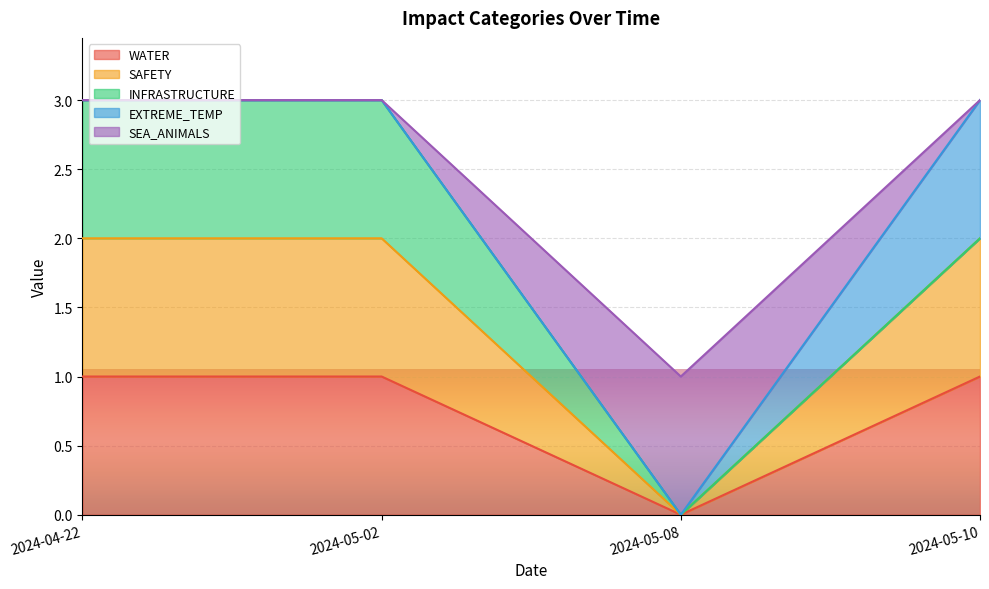

True or false: SEA_ANIMALS and SAFETY cross at least once.

False